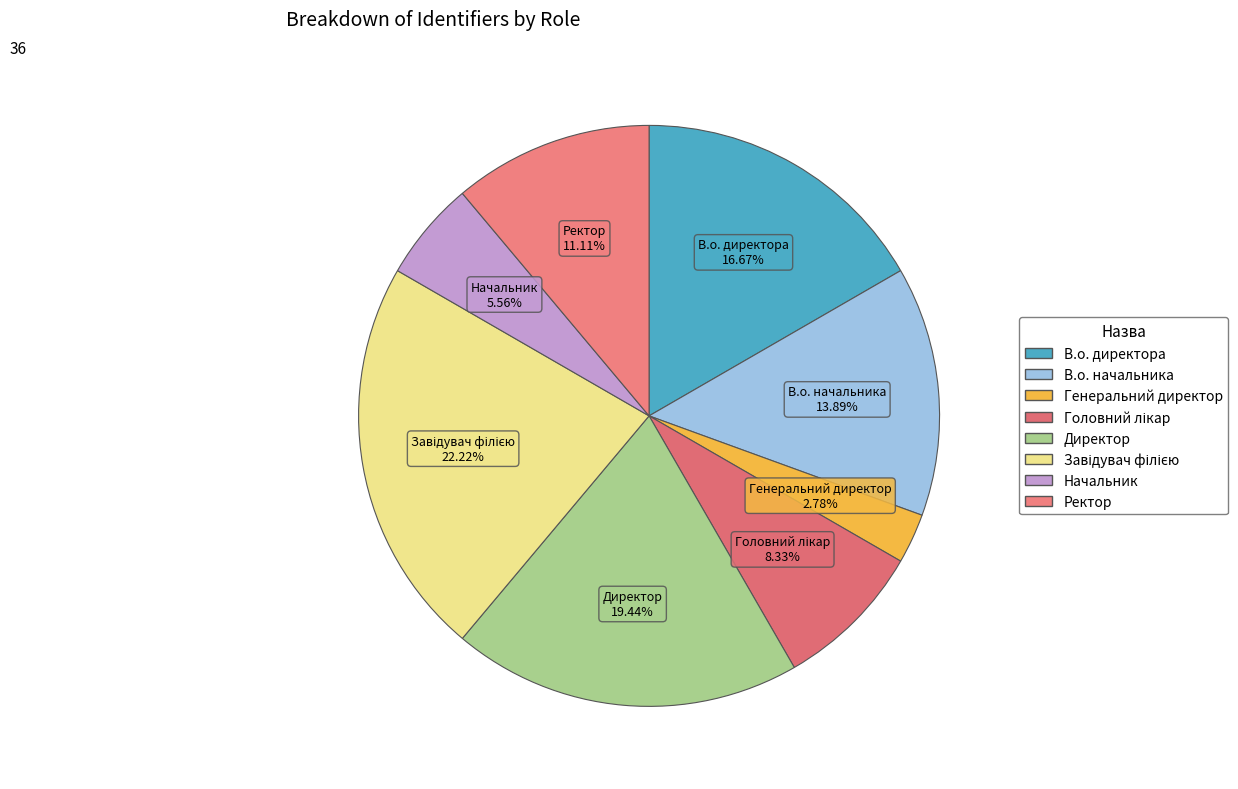

Does any single category account for the majority?

No